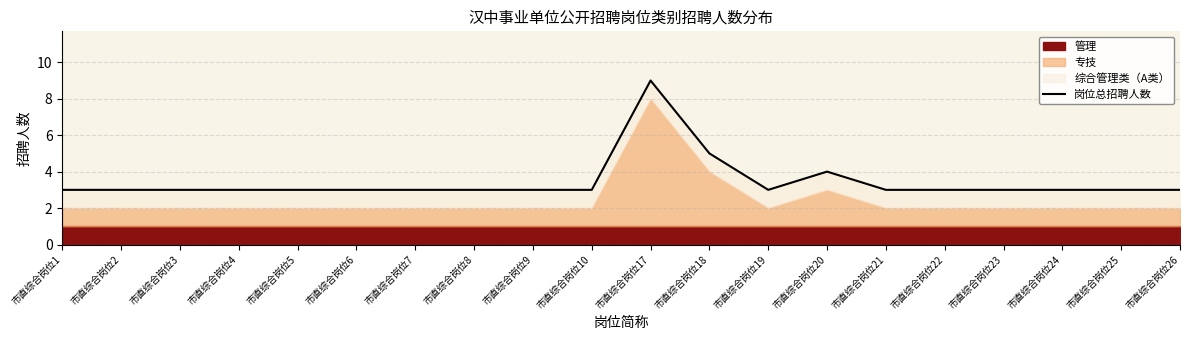

At which category does the data reach its first local peak?

市直综合岗位17